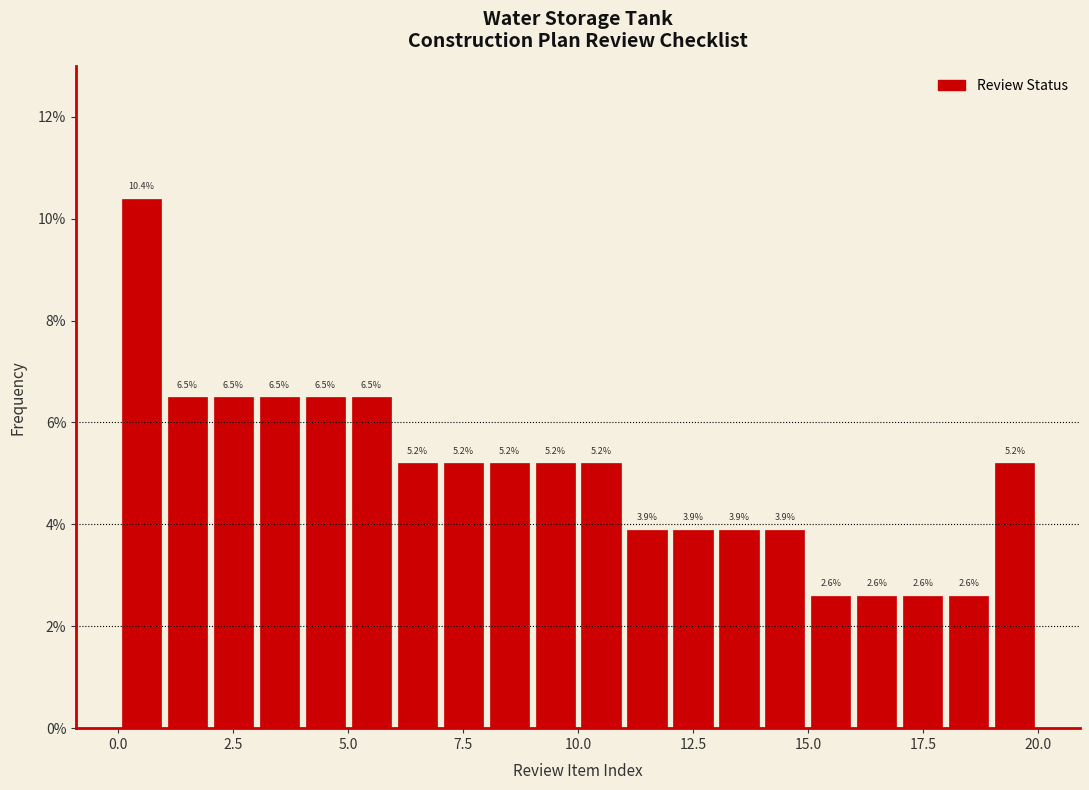

Around what value on the x-axis is the tallest bar? Give the approximate position of its centre, as read against the axis.

0.5